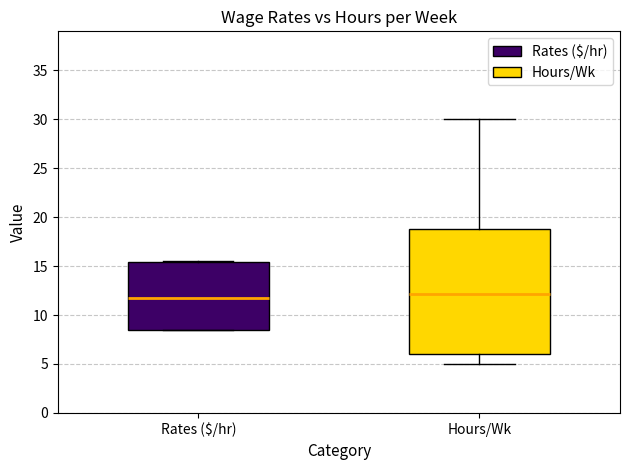

Reading left to right, transcribe this box plot: for each box, give where its median line is, the range the box spans, and where its two whiskers end, as read against the y-axis. The values are not printed on the chart, so give them approximately, as read against the axis.

Rates ($/hr): median 12.0, box 8.5 to 15.5, whiskers 8.5 to 15.5
Hours/Wk: median 12.0, box 6.0 to 19.0, whiskers 5.0 to 30.0